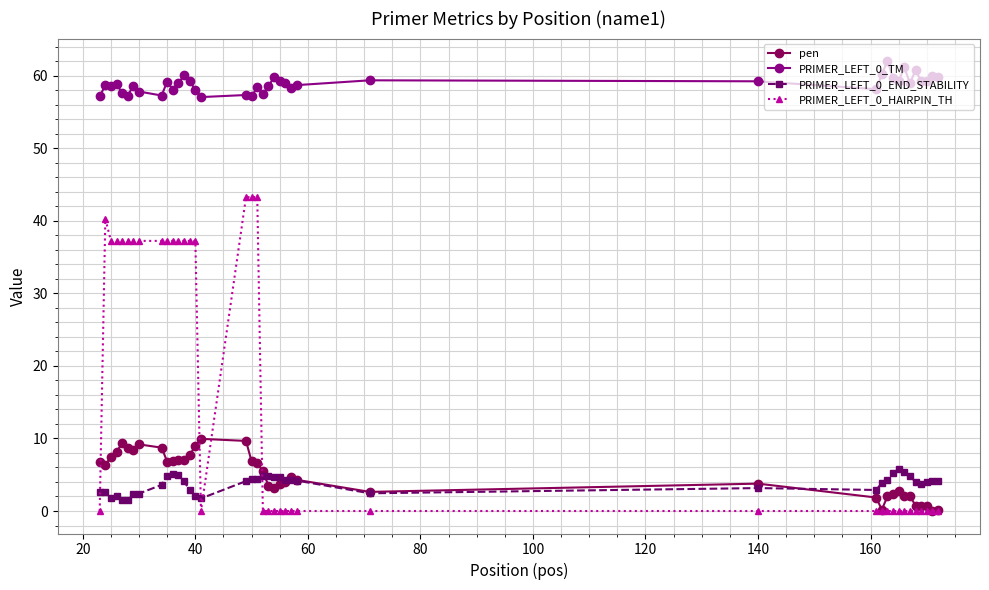

True or false: PRIMER_LEFT_0_TM has more than 2 points higher than both neighbors.

True